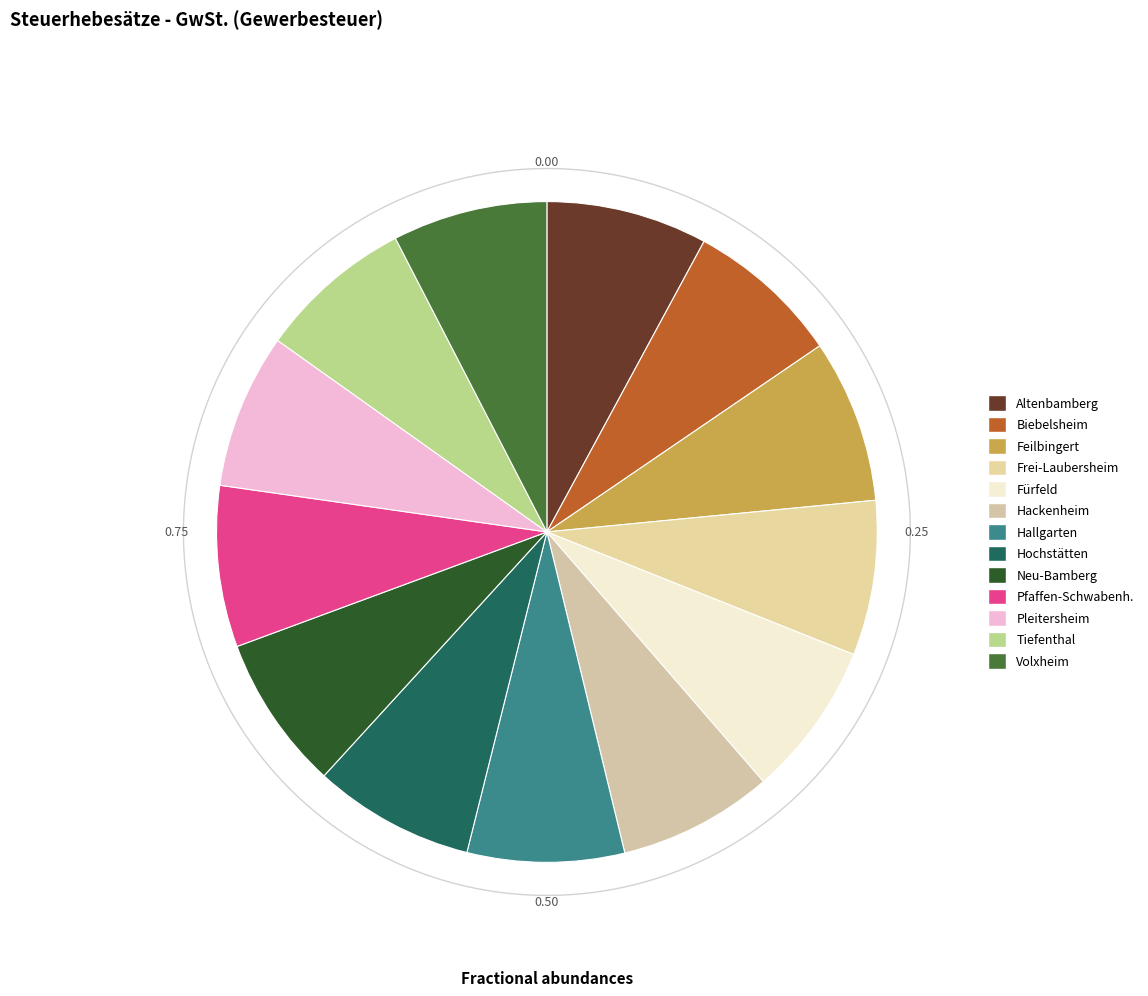

How many segments does this pie chart have?

13